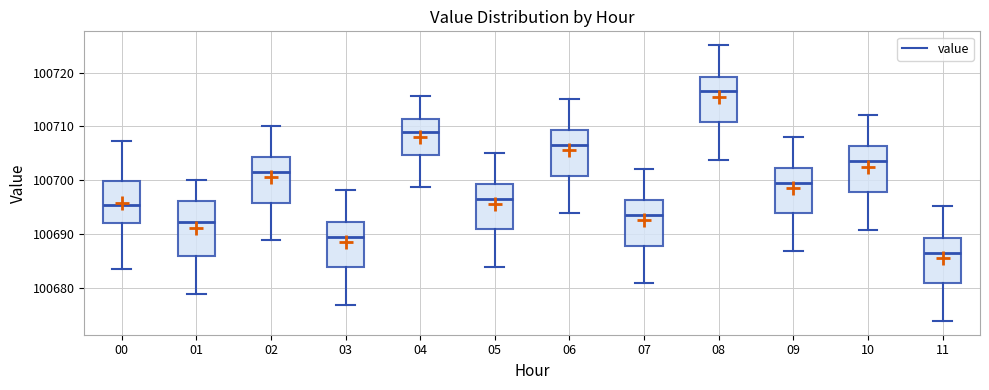

Which box's median line is the highest?

08